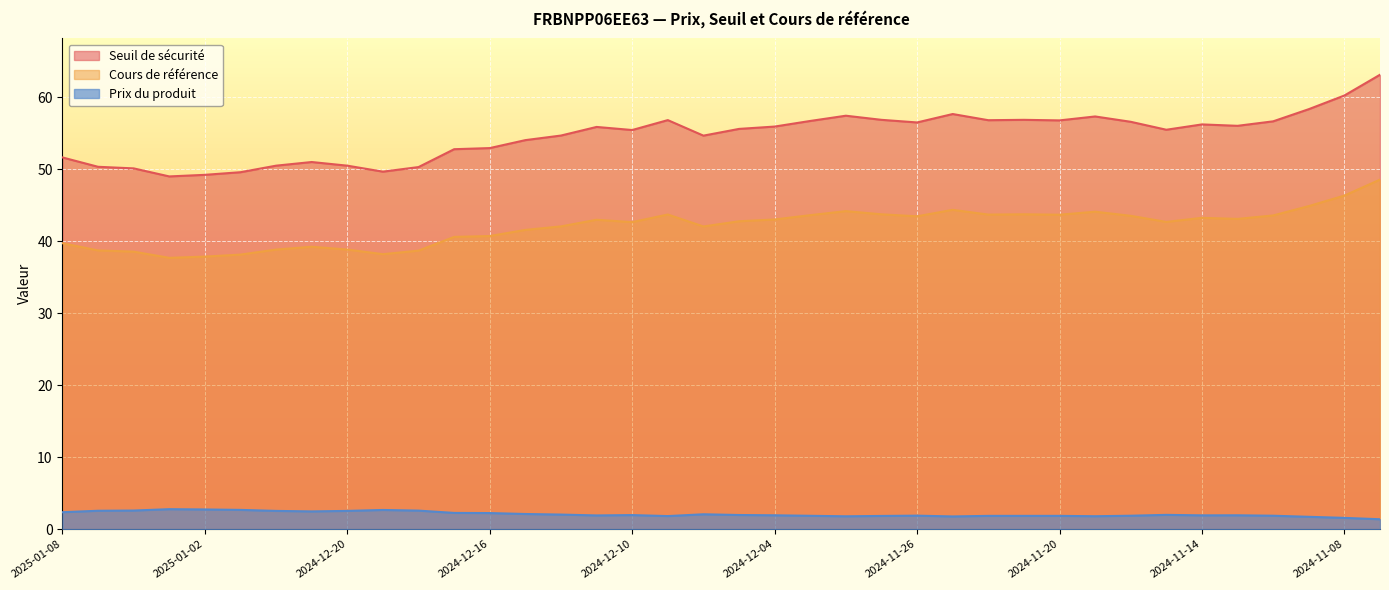

Which label corresponds to the smallest value in the chart?

2024-11-07